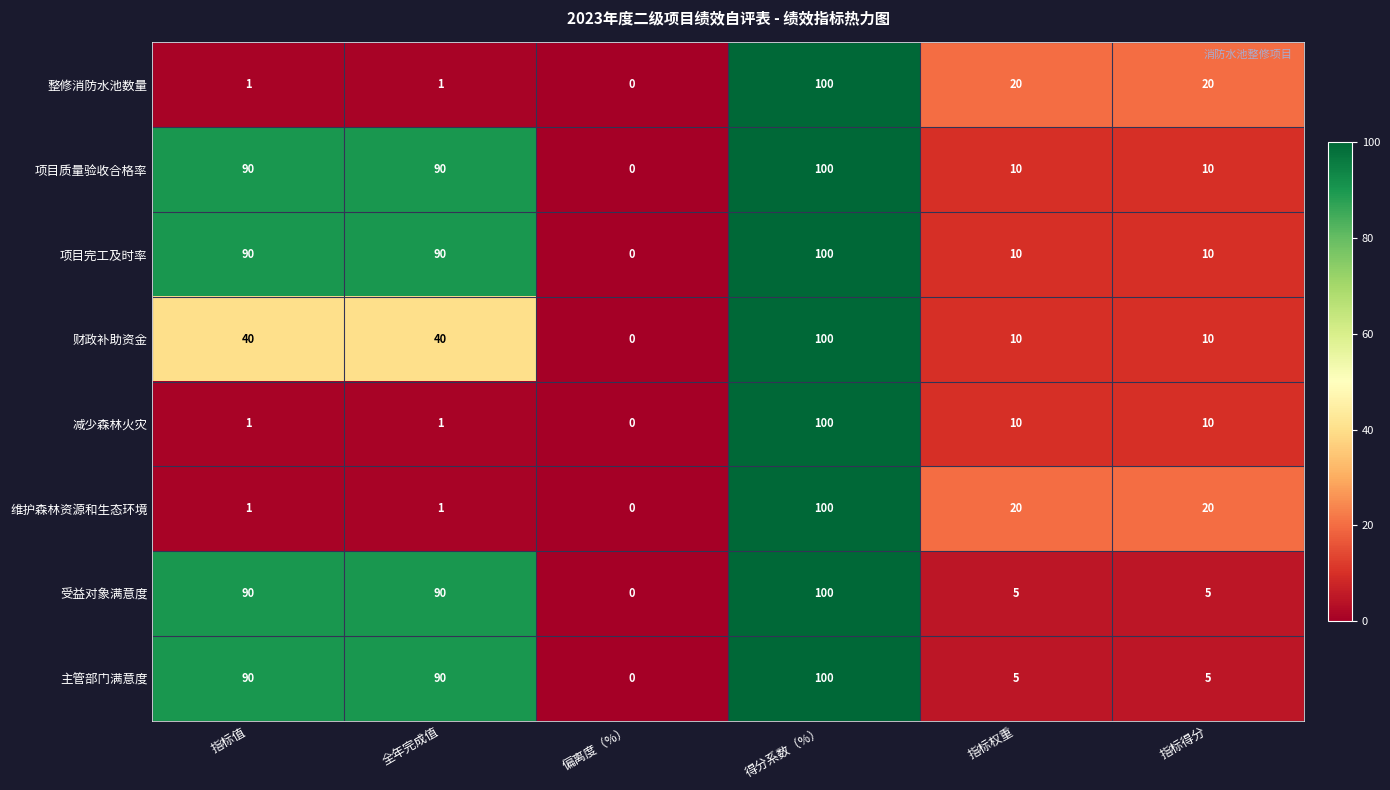

What is the difference between the maximum and minimum values in the 项目完工及时率 series?

100